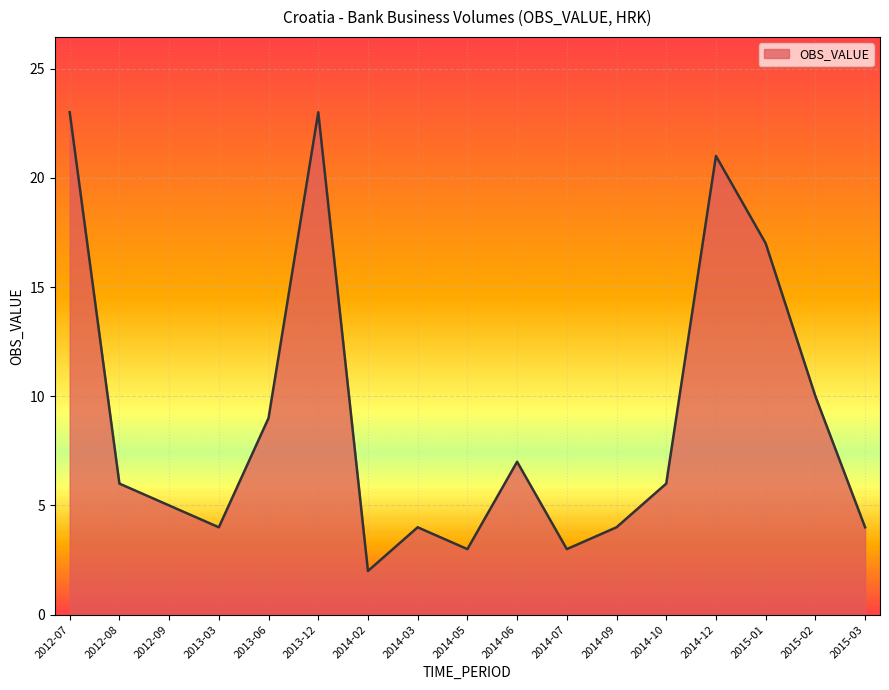

What position from the right is 2015-01?

3